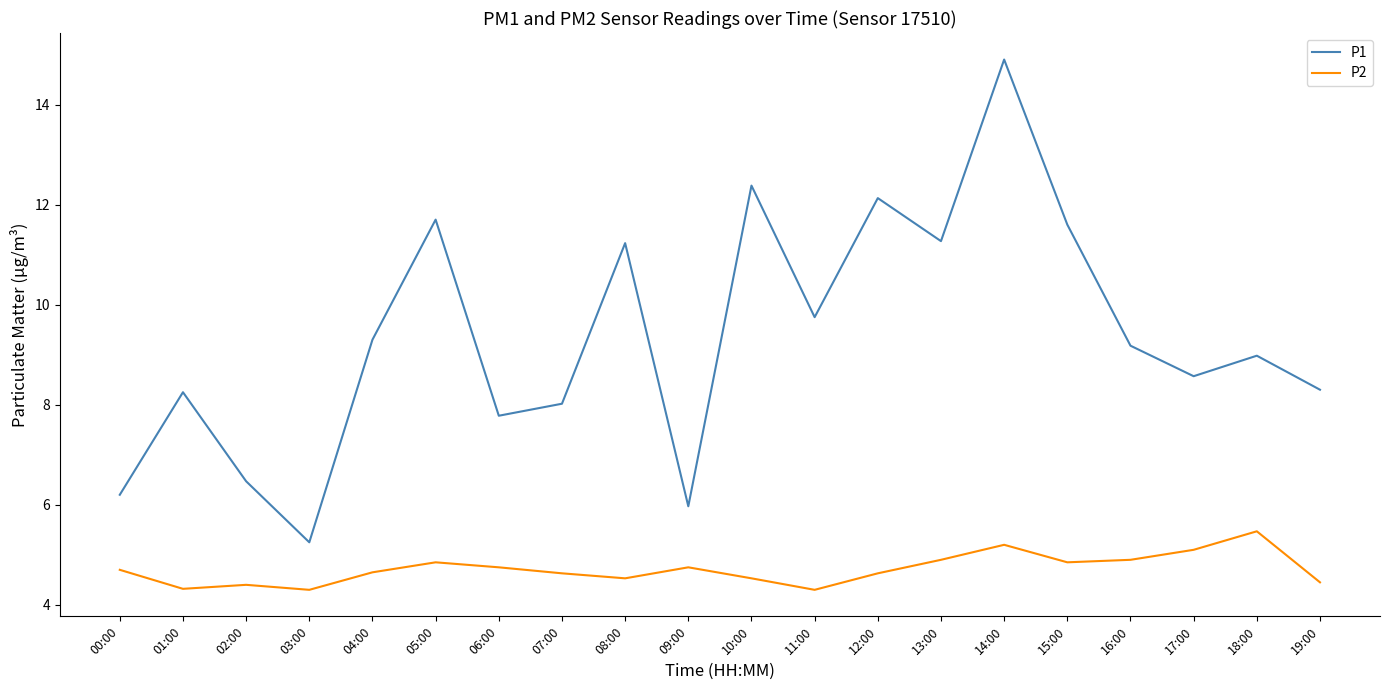

Count the number of categories in the chart.

20